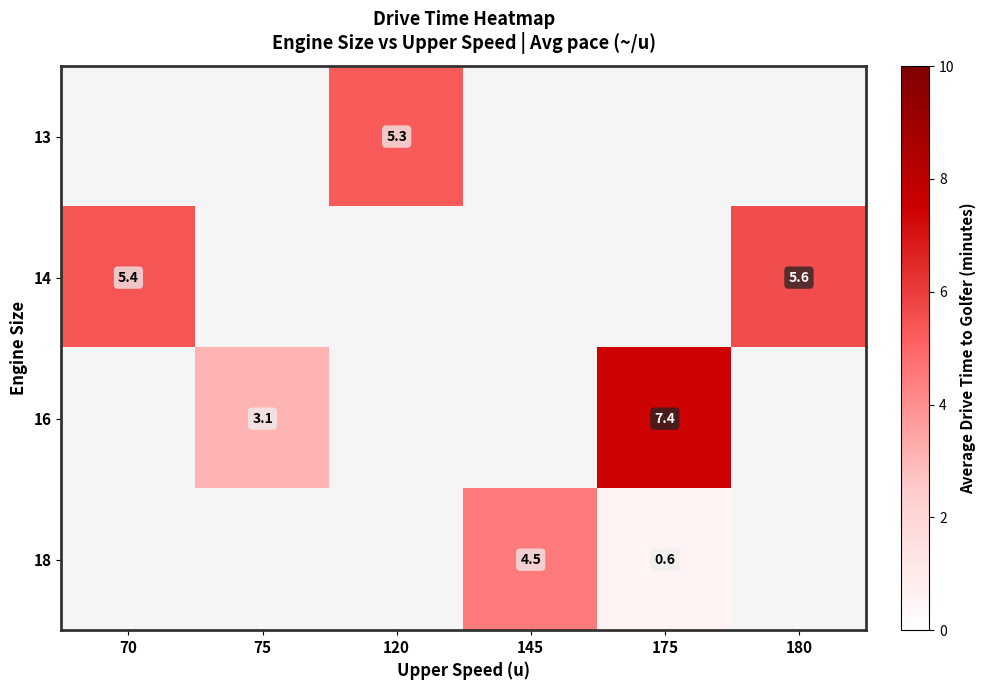

The value of 14 at 70 is 9.1. True or false?

False